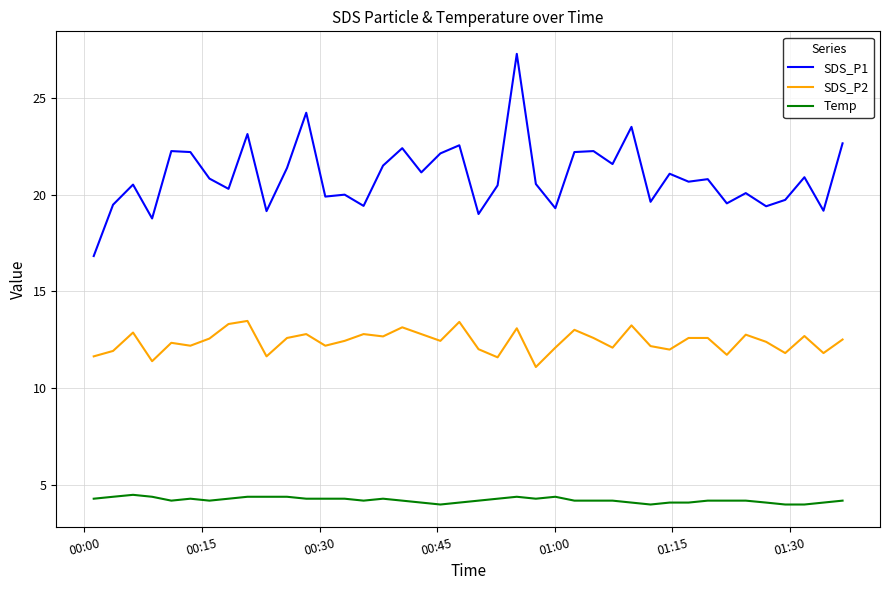

True or false: Temp and SDS_P2 intersect in this chart.

False